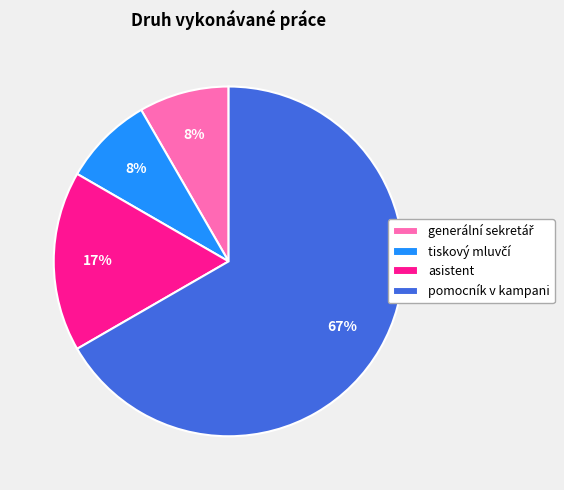

Is it true that asistent is 17% of the pie?

True